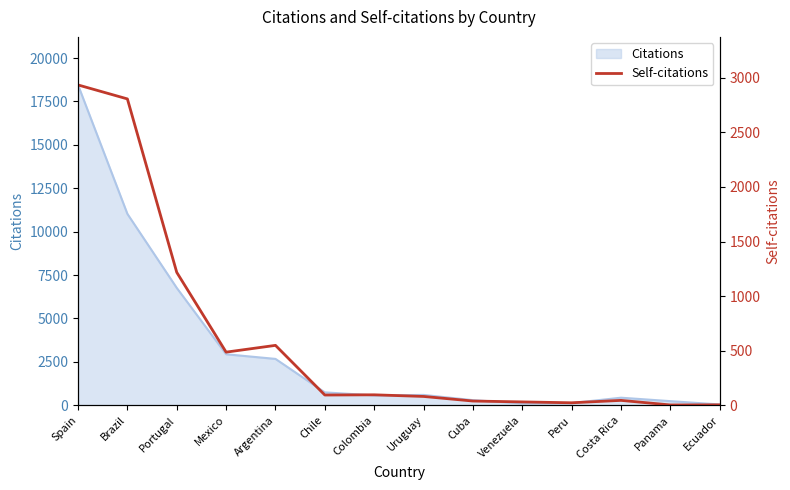

At which category does the data reach its first local peak?

Argentina